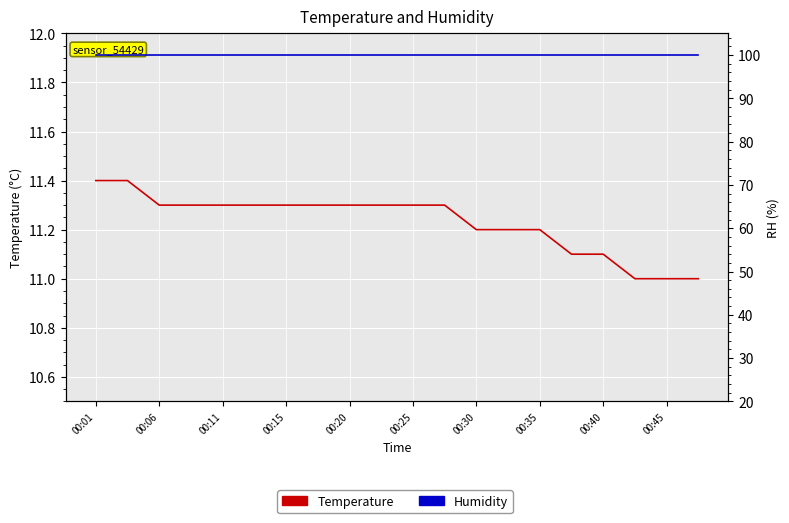

How many lines are shown in the chart?

2